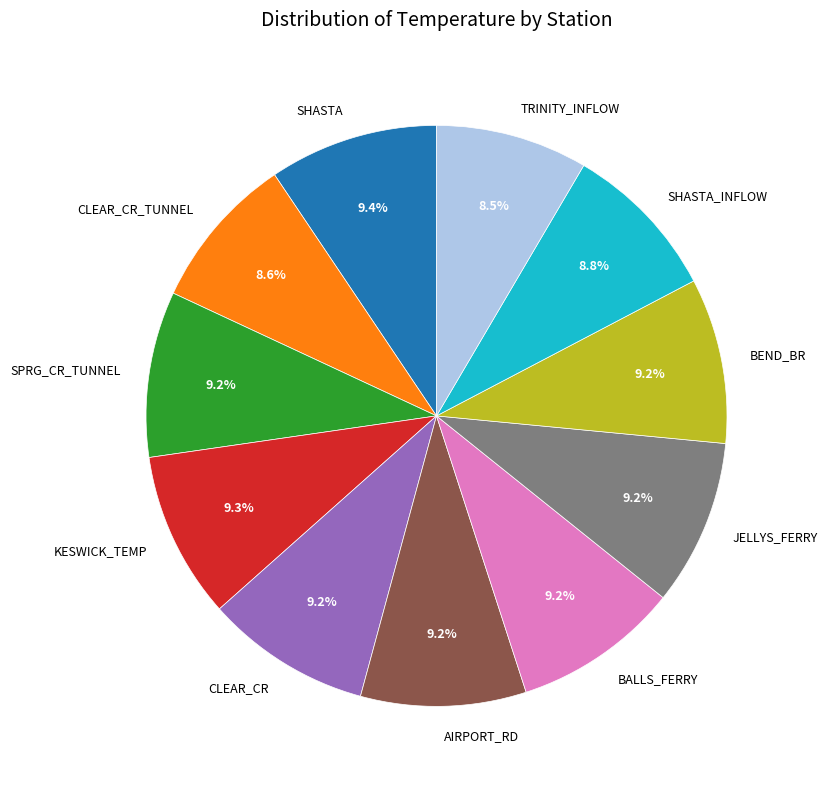

What is the ratio of the value at CLEAR_CR to the value at TRINITY_INFLOW?

1.1